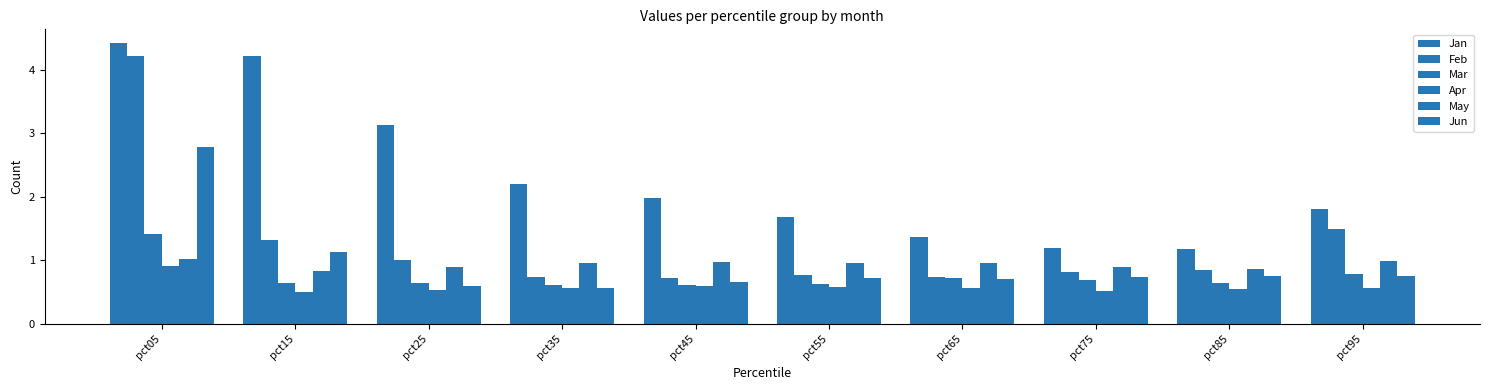

What is the spread (max minus min) of values at pct25?

2.6